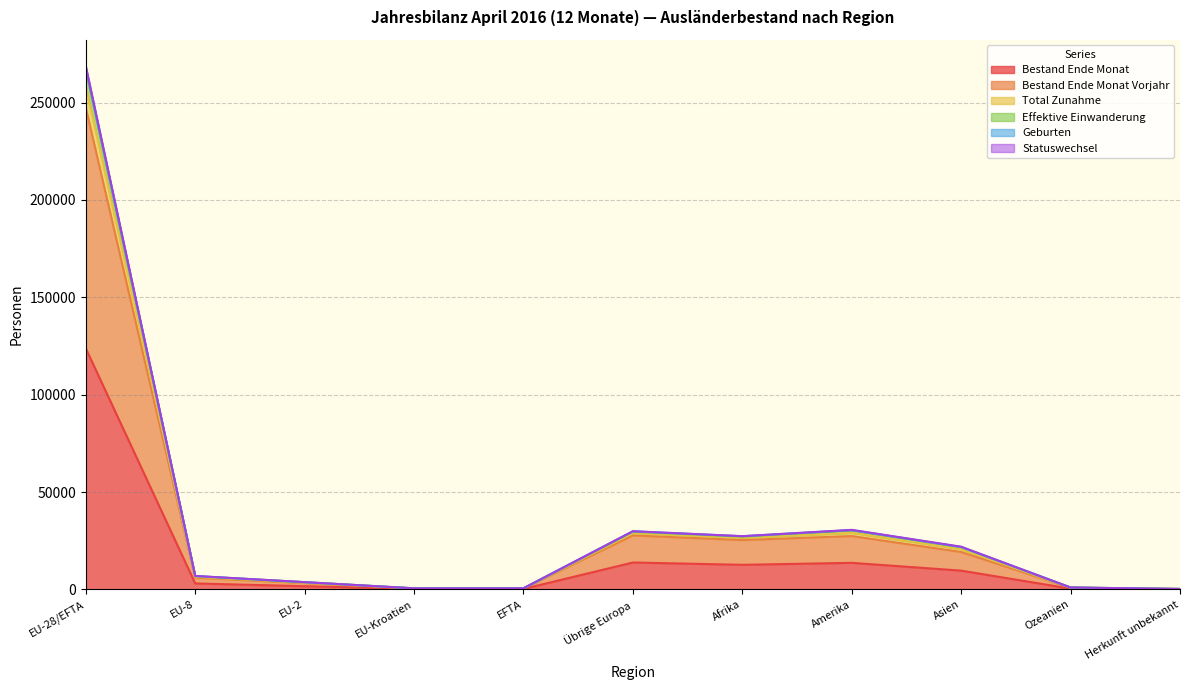

How many distinct data groups are displayed?

6